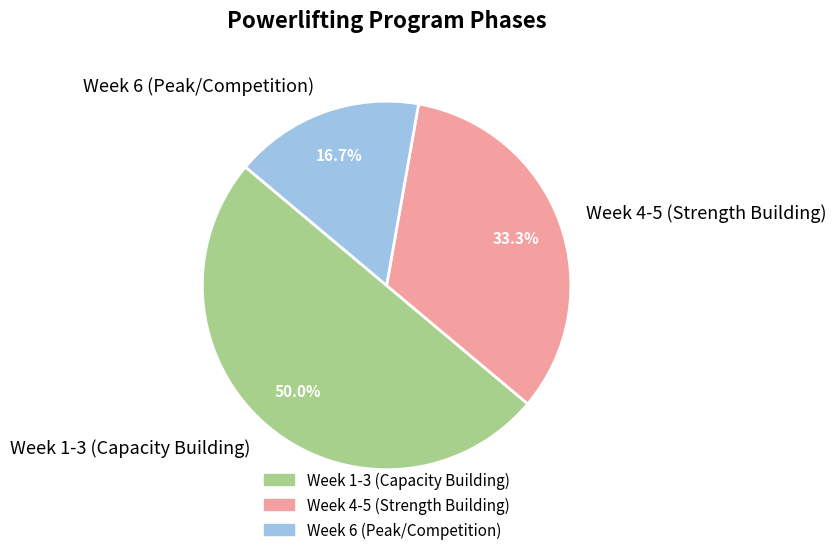

Which category has the smallest portion of the pie?

Week 6 (Peak/Competition)